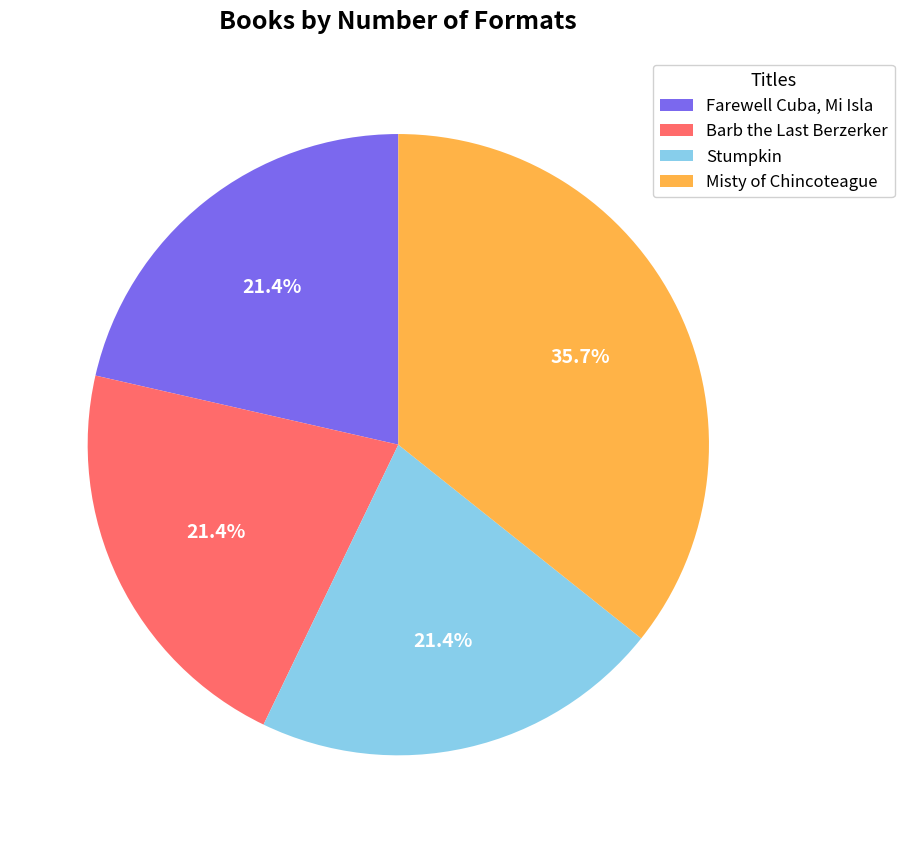

Count the number of slices in the pie.

4